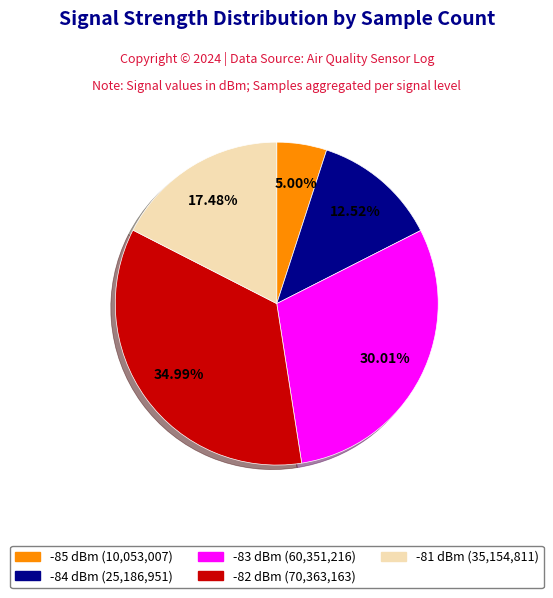

How many slices are in this pie chart?

5